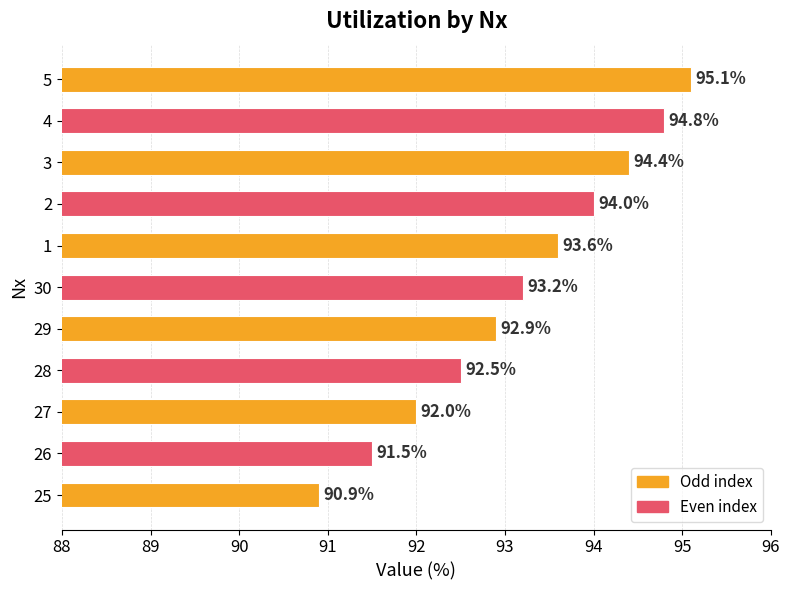

Reading bottom to top, transcribe all the data shown in this chart.

90.9	91.5	92.0	92.5	92.9	93.2	93.6	94.0	94.4	94.8	95.1